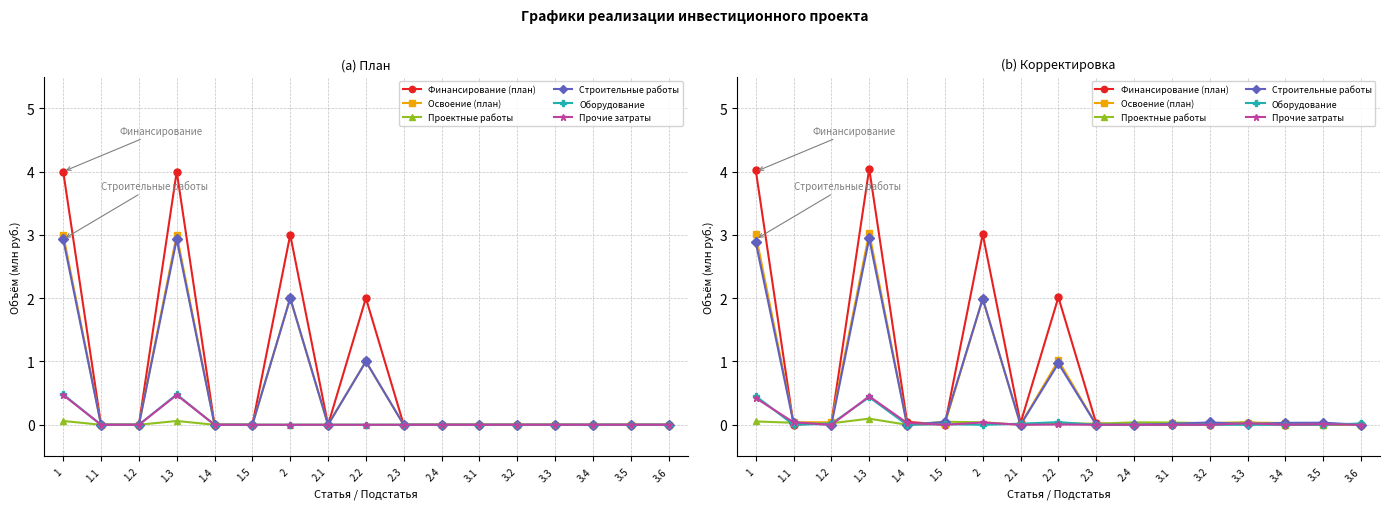

At how many categories does at least one series exceed 2?

4